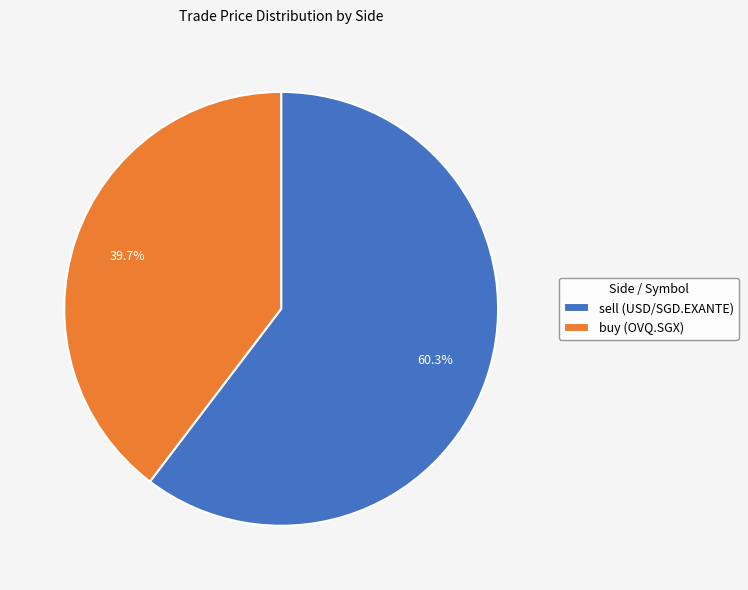

Which slice represents more than half of the pie?

sell (USD/SGD.EXANTE)